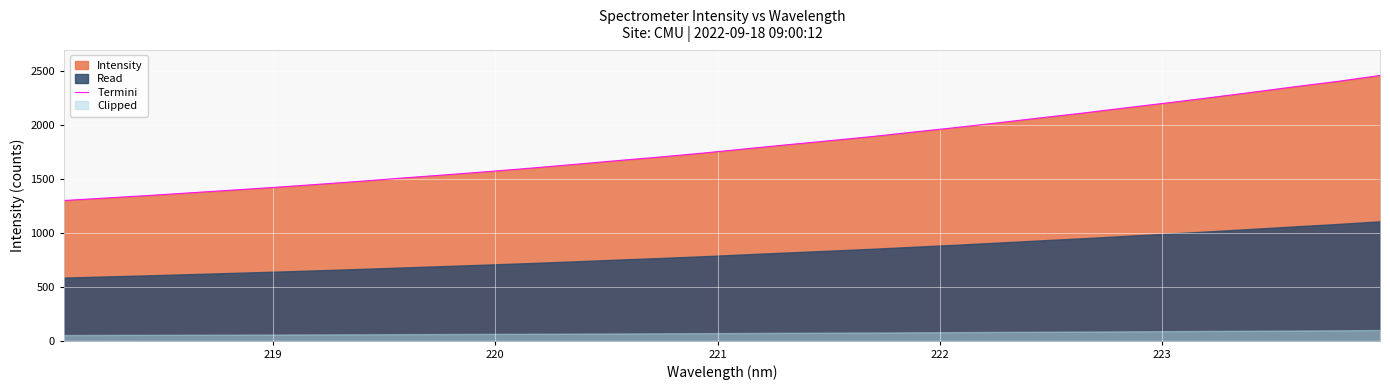

Reading left to right, list all the values displayed in this chart.

1299.8	1323.1	1346.4	1371.8	1397.1	1423.0	1450.4	1478.7	1509.4	1538.2	1568.5	1600.4	1634.2	1668.9	1702.1	1738.0	1777.1	1815.8	1853.5	1891.7	1934.4	1976.3	2020.8	2066.5	2110.9	2159.1	2205.7	2254.1	2304.1	2355.5	2404.4	2459.1